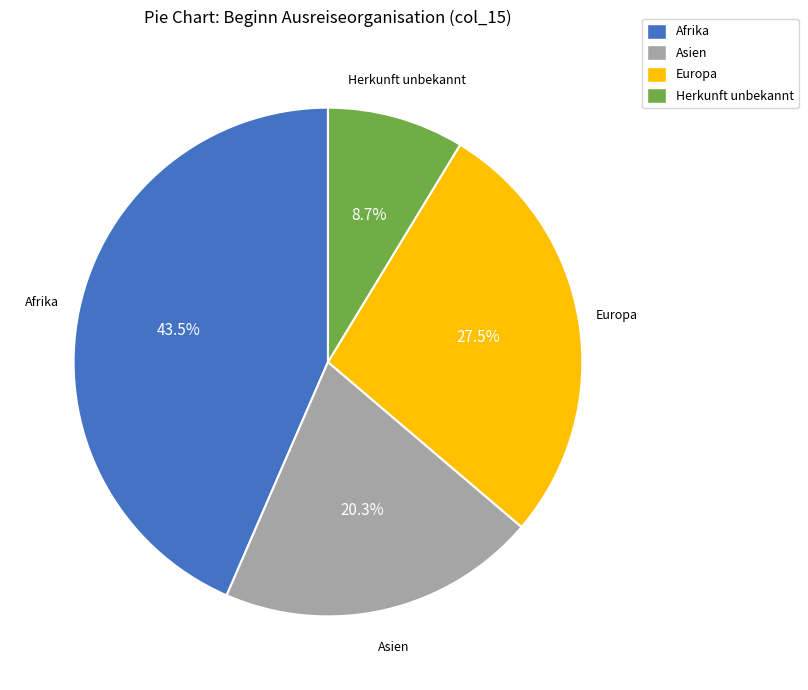

Which has a higher value, Herkunft unbekannt or Europa?

Europa